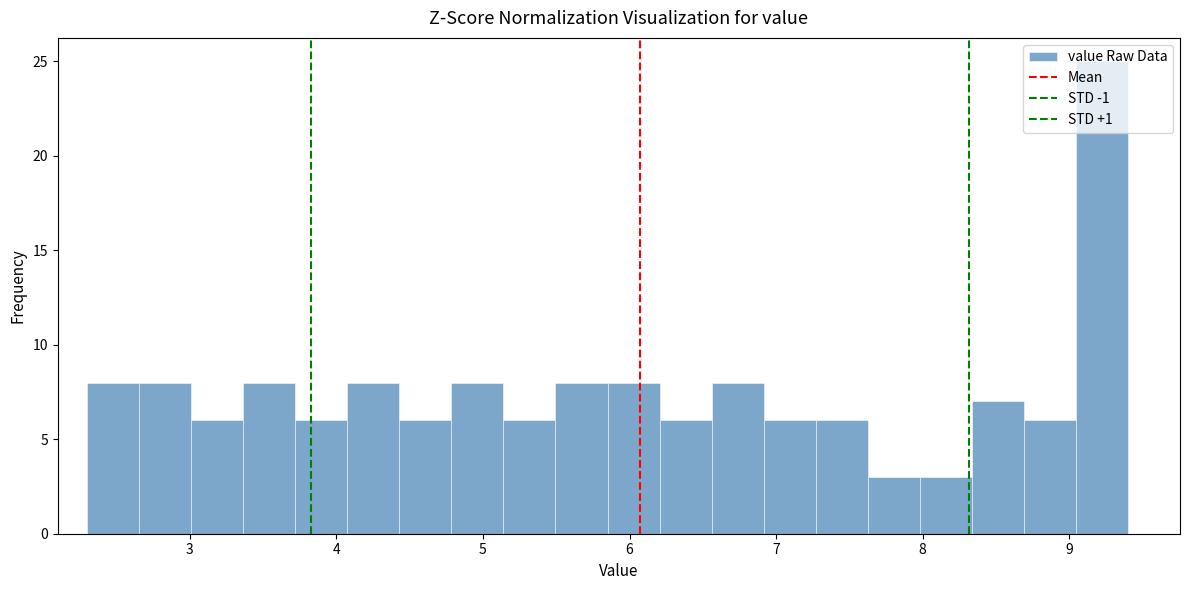

Around what value on the x-axis is the tallest bar? Give the approximate position of its centre, as read against the axis.

9.2